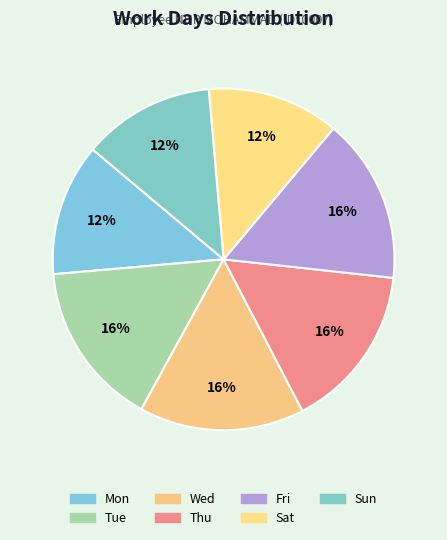

The Tue slice represents 25% of the pie. True or false?

False